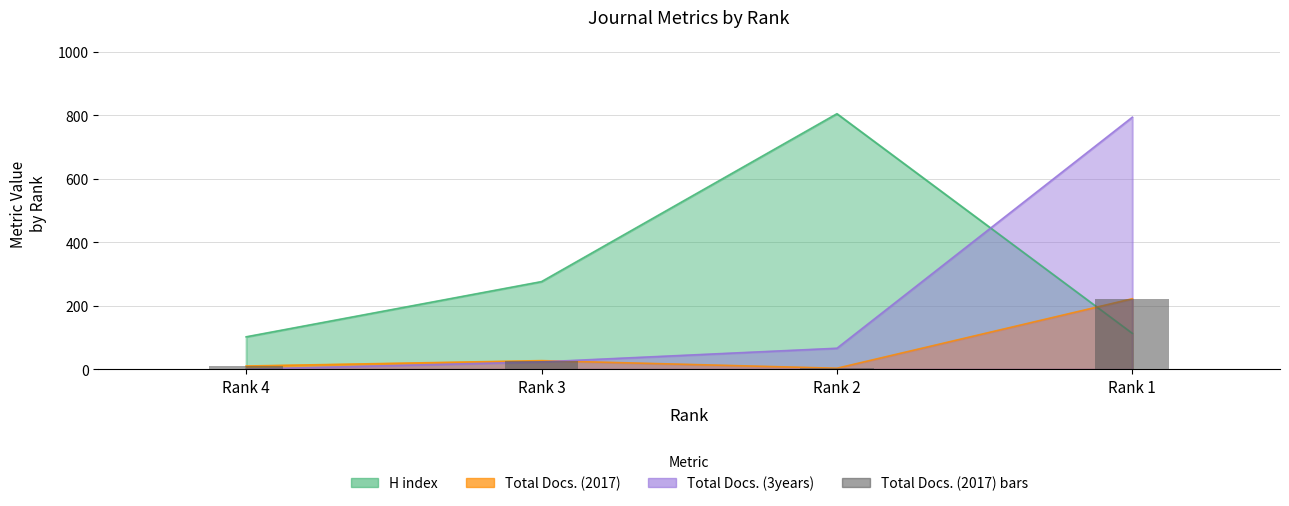

What is the smallest value displayed?

3